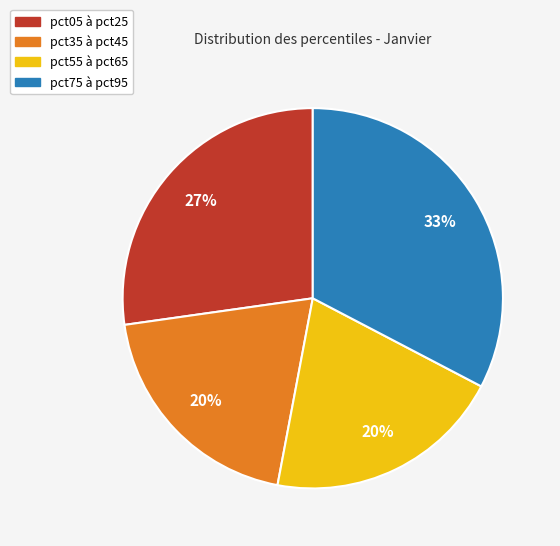

To the nearest percent, what is the average slice percentage?

25%